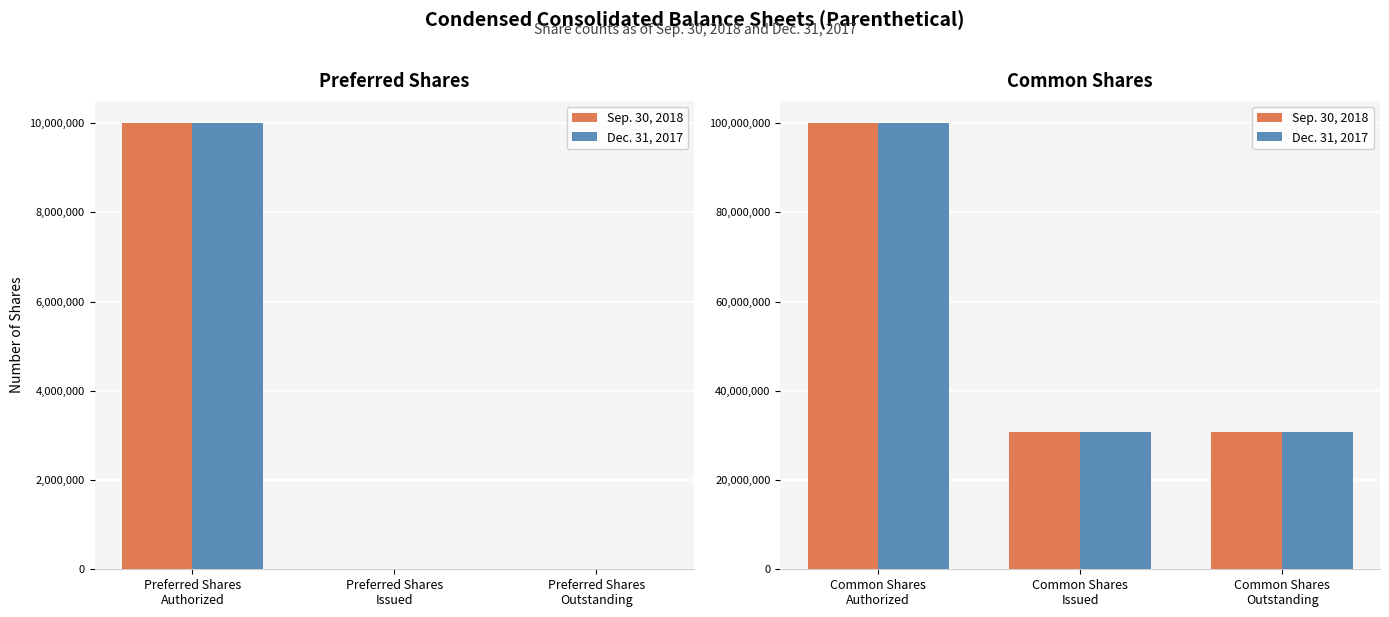

At Common Shares Issued, list the series in order from largest to smallest.

Sep. 30, 2018, Dec. 31, 2017